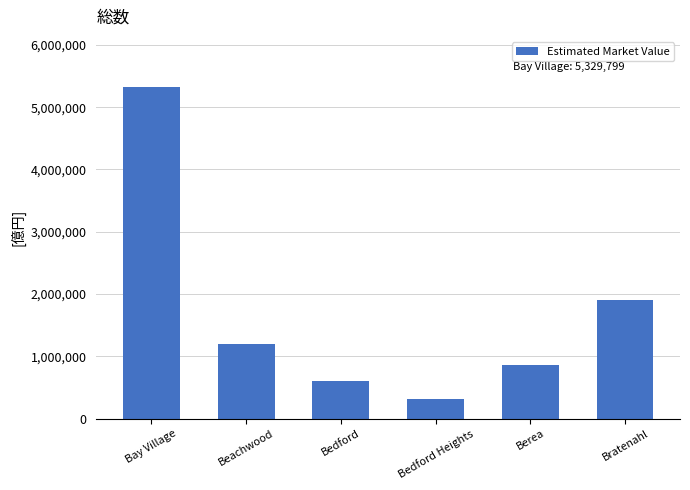

What is the average value?

1701050